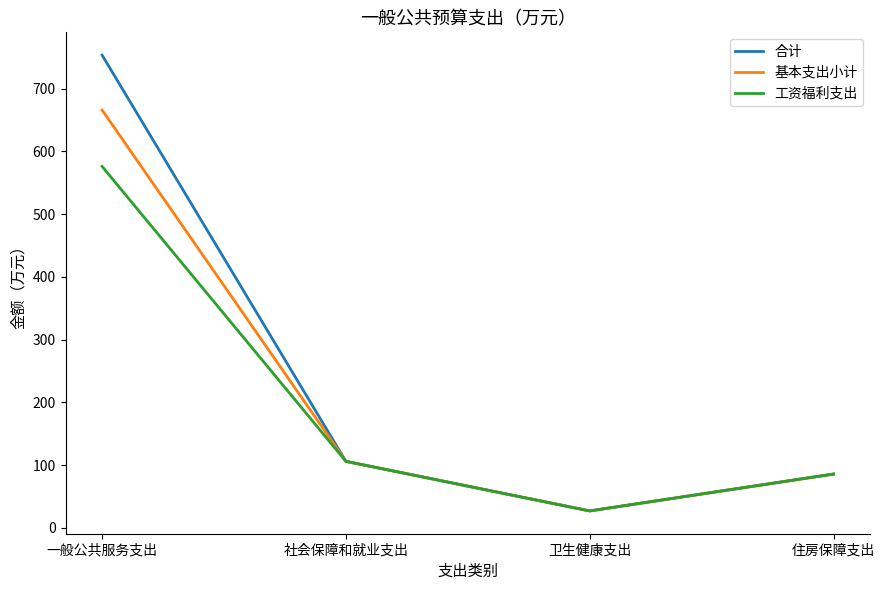

Which series has the largest range (max minus min)?

合计